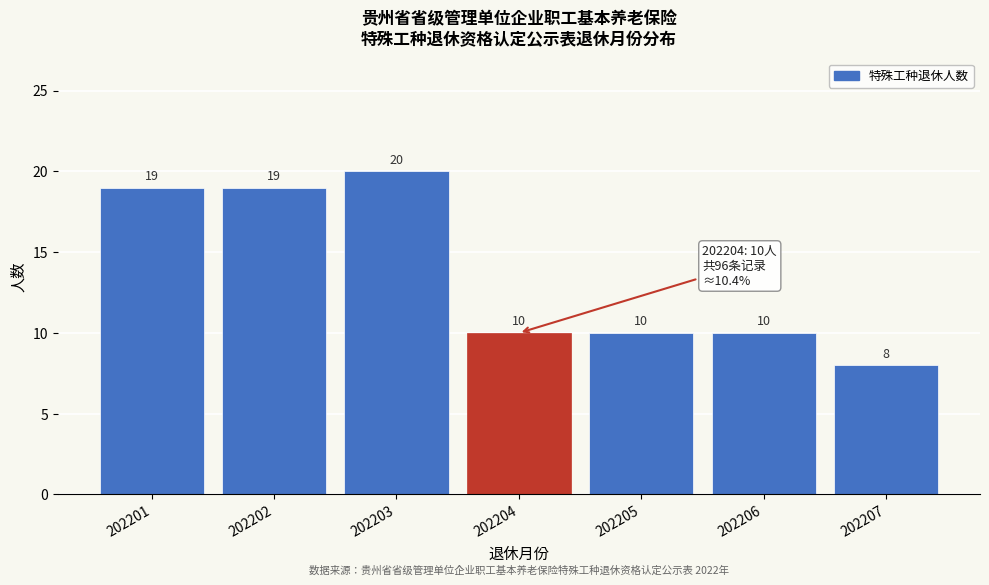

Reading left to right, transcribe all the data shown in this chart.

19	19	20	10	10	10	8